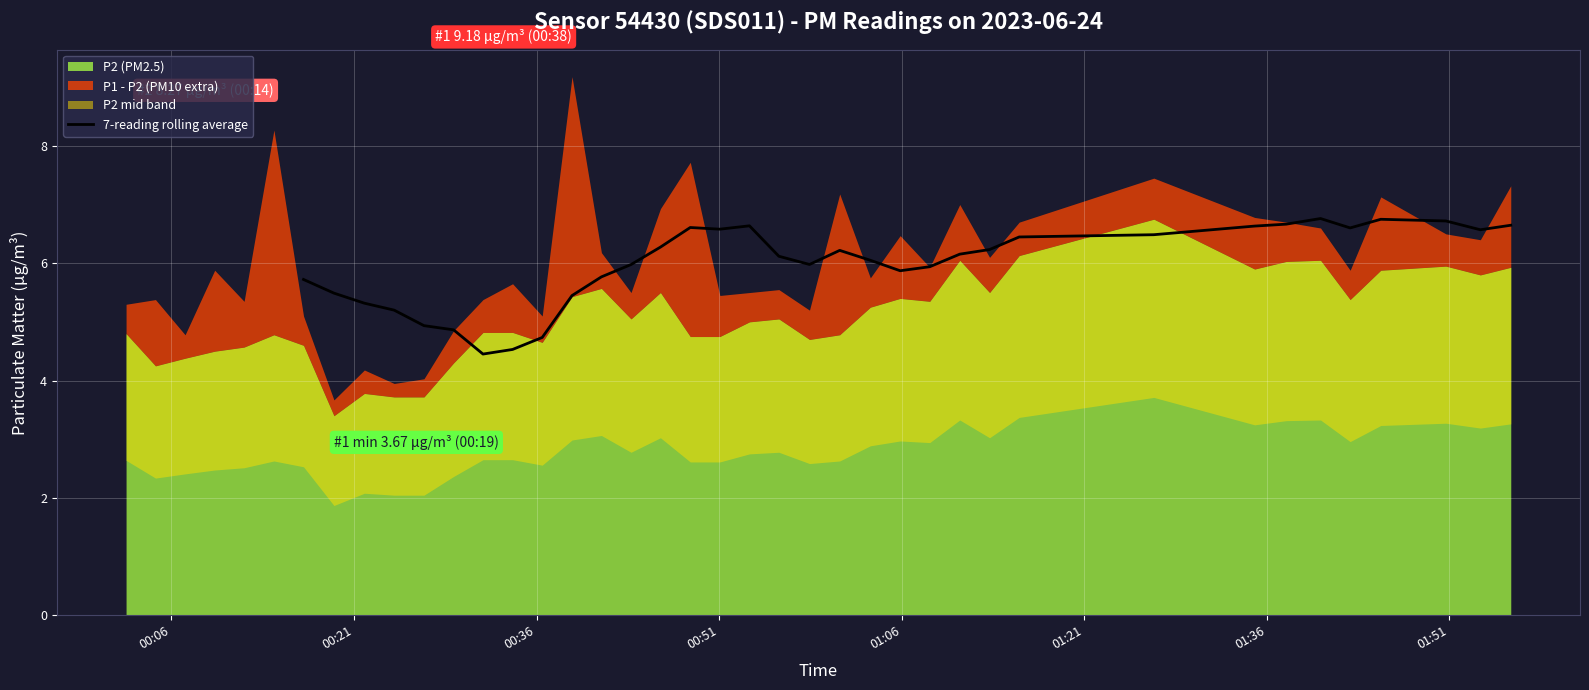

What is the minimum value for 7-reading rolling average?

4.5